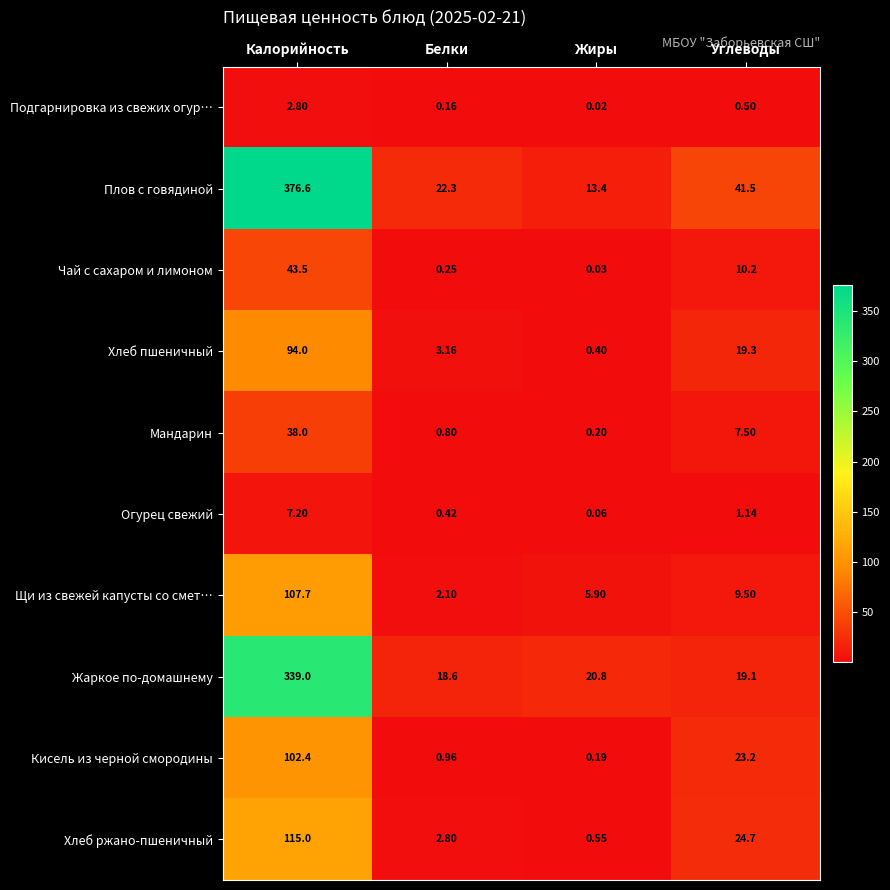

List the series in order of their peak value, highest first.

Плов с говядиной, Жаркое по-домашнему, Хлеб ржано-пшеничный, Щи из свежей капусты со смет…, Кисель из черной смородины, Хлеб пшеничный, Чай с сахаром и лимоном, Мандарин, Огурец свежий, Подгарнировка из свежих огур…